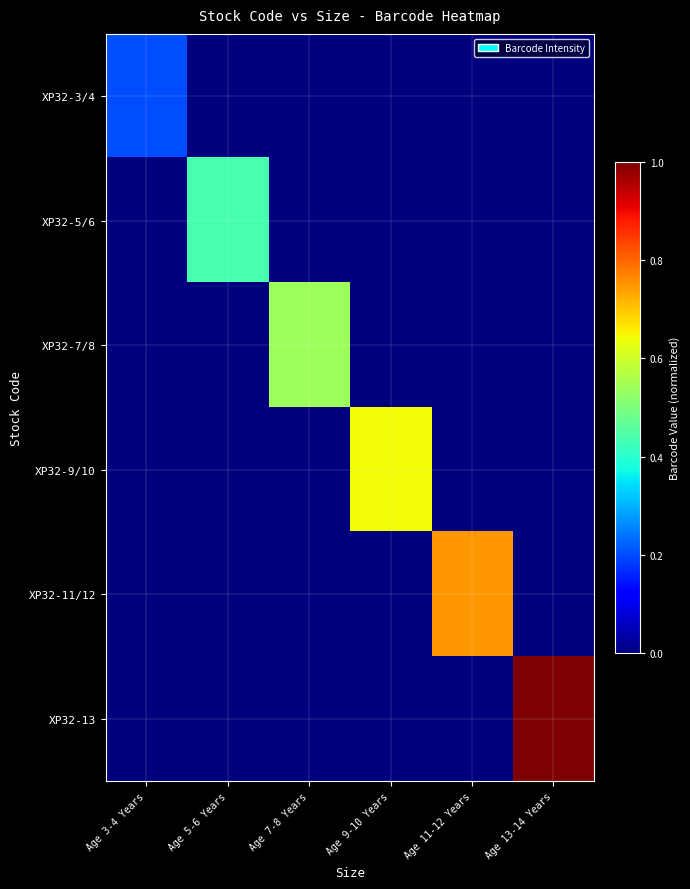

Reading left to right, what are all the values shown in this chart?

XP32-3/4: Age 3-4 Years=0.2	Age 5-6 Years=0.0	Age 7-8 Years=0.0	Age 9-10 Years=0.0	Age 11-12 Years=0.0	Age 13-14 Years=0.0
XP32-5/6: Age 3-4 Years=0.0	Age 5-6 Years=0.4	Age 7-8 Years=0.0	Age 9-10 Years=0.0	Age 11-12 Years=0.0	Age 13-14 Years=0.0
XP32-7/8: Age 3-4 Years=0.0	Age 5-6 Years=0.0	Age 7-8 Years=0.5	Age 9-10 Years=0.0	Age 11-12 Years=0.0	Age 13-14 Years=0.0
XP32-9/10: Age 3-4 Years=0.0	Age 5-6 Years=0.0	Age 7-8 Years=0.0	Age 9-10 Years=0.6	Age 11-12 Years=0.0	Age 13-14 Years=0.0
XP32-11/12: Age 3-4 Years=0.0	Age 5-6 Years=0.0	Age 7-8 Years=0.0	Age 9-10 Years=0.0	Age 11-12 Years=0.7	Age 13-14 Years=0.0
XP32-13: Age 3-4 Years=0.0	Age 5-6 Years=0.0	Age 7-8 Years=0.0	Age 9-10 Years=0.0	Age 11-12 Years=0.0	Age 13-14 Years=1.0